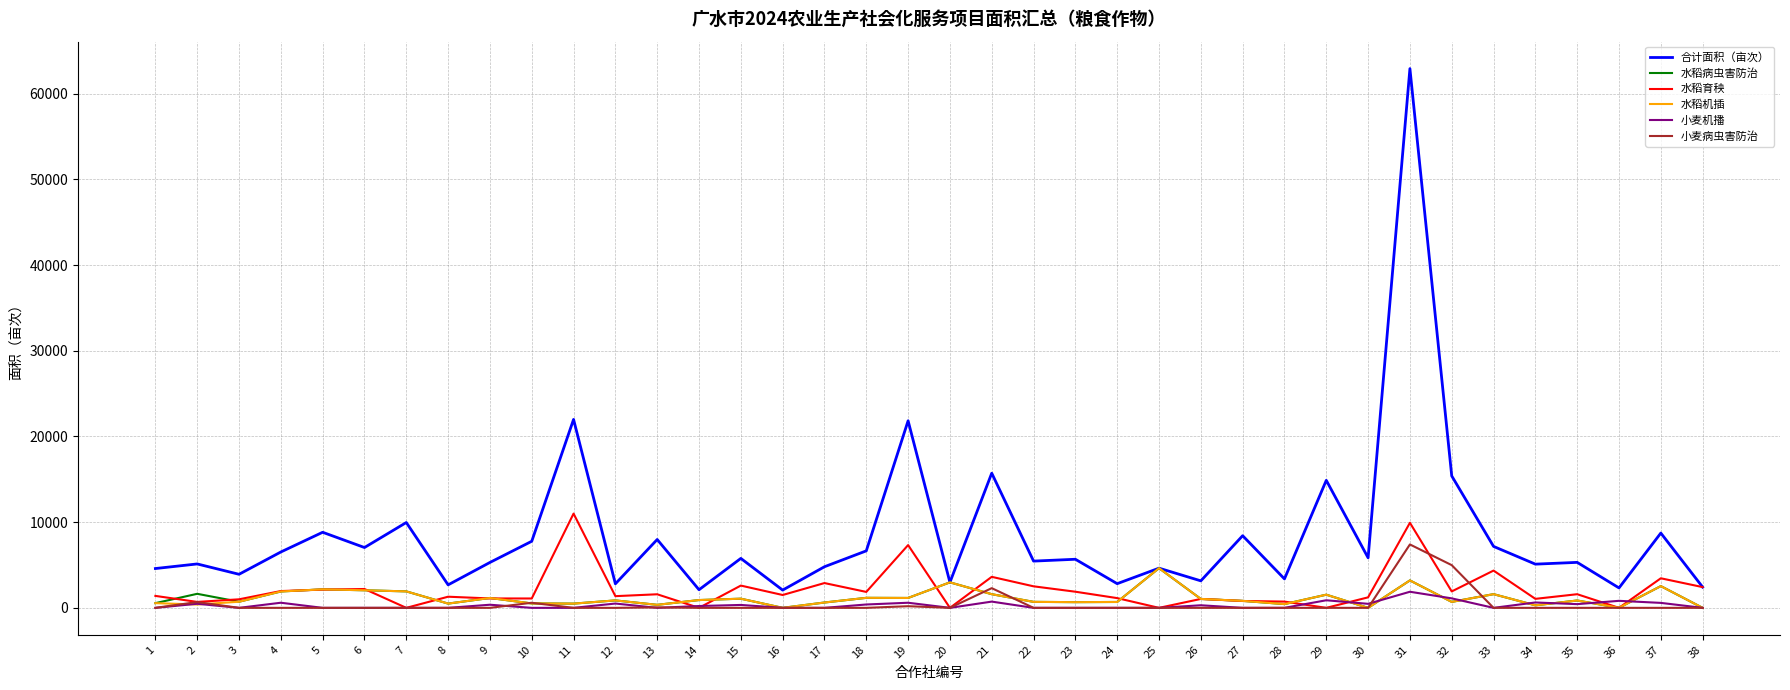

True or false: 小麦机播 and 合计面积（亩次） intersect in this chart.

False